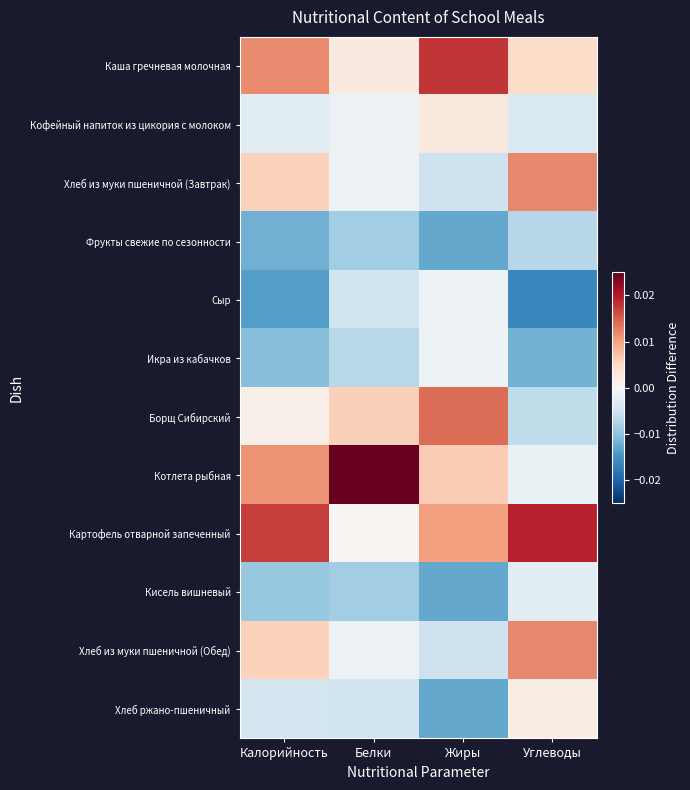

Which series has the largest total across all categories?

Картофель отварной запеченный